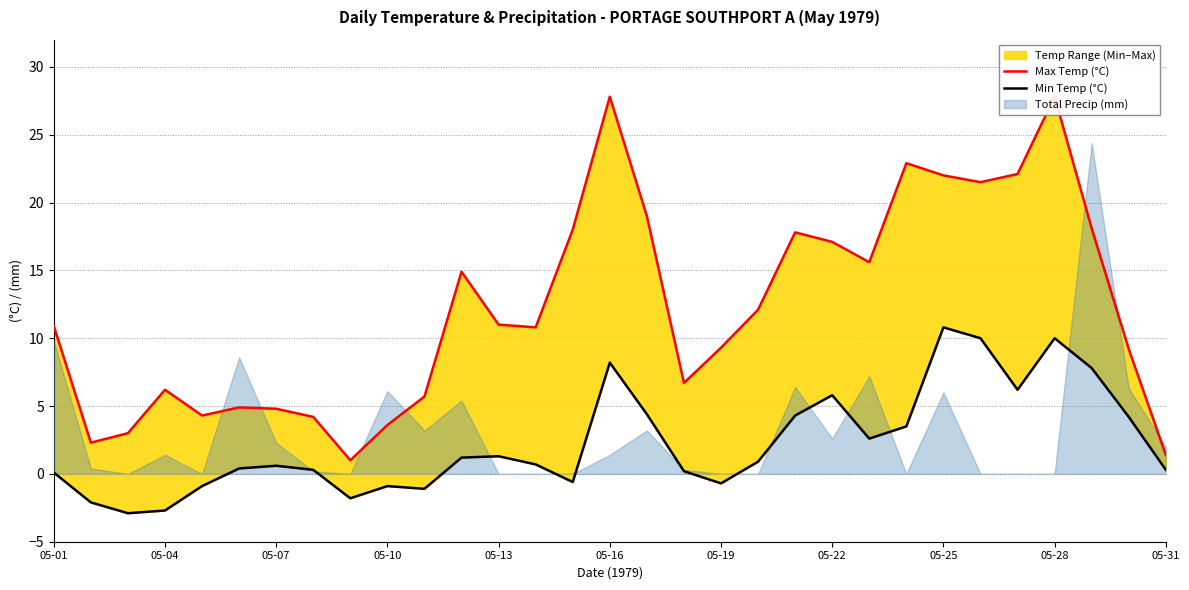

What is the sum of all Max Temp (°C) values?

376.0